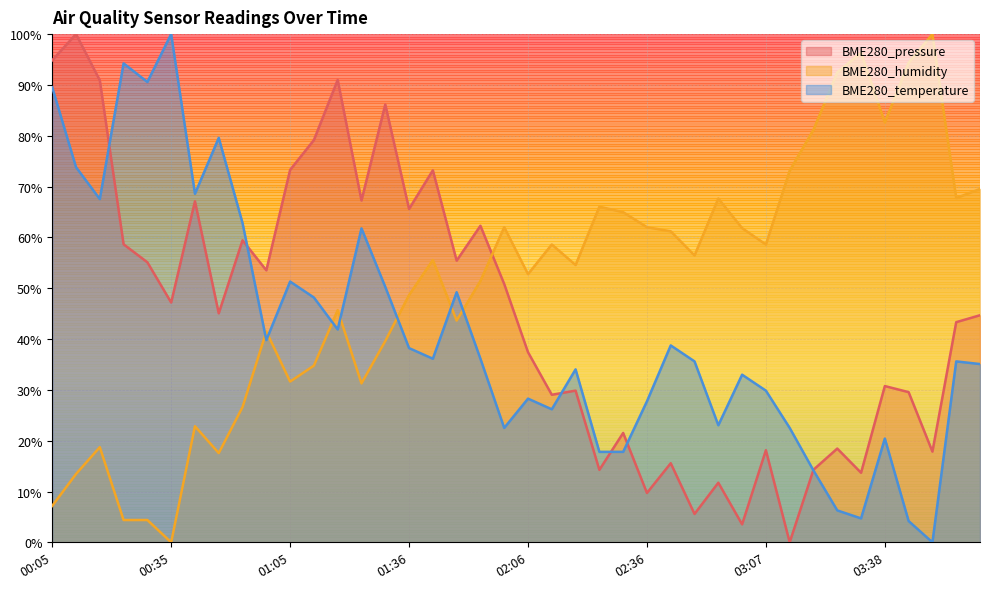

Which category has the lowest value in the BME280_pressure series?

03:13